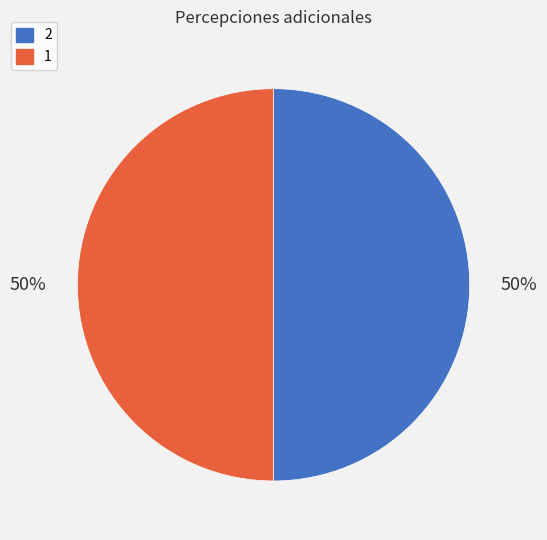

Combined, do 2 and 1 account for over 50%?

Yes